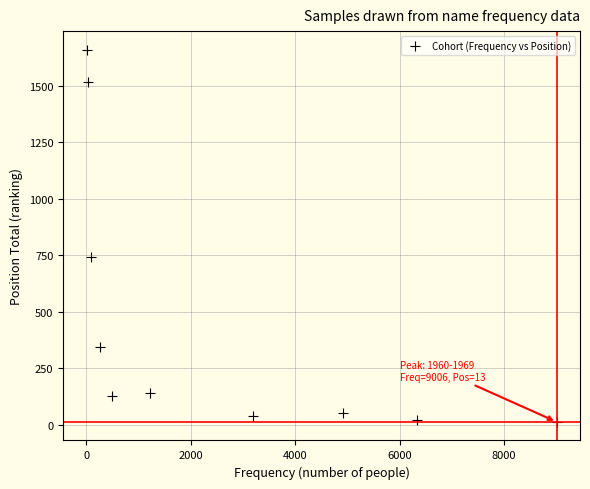

What is the average X value?

2553